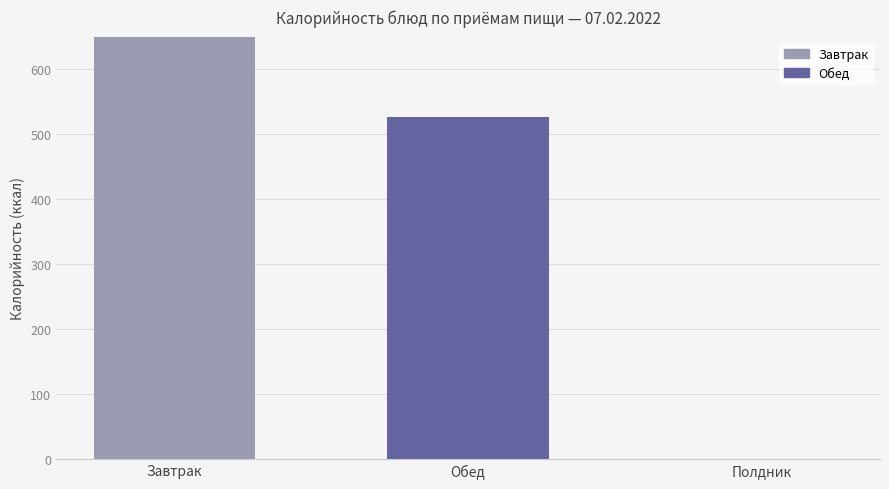

How many series are shown in this chart?

1